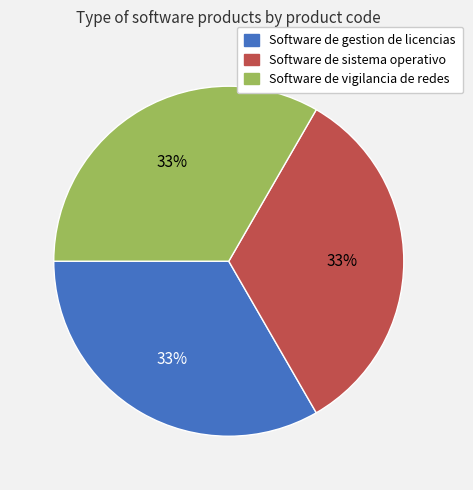

Count the number of slices in the pie.

3